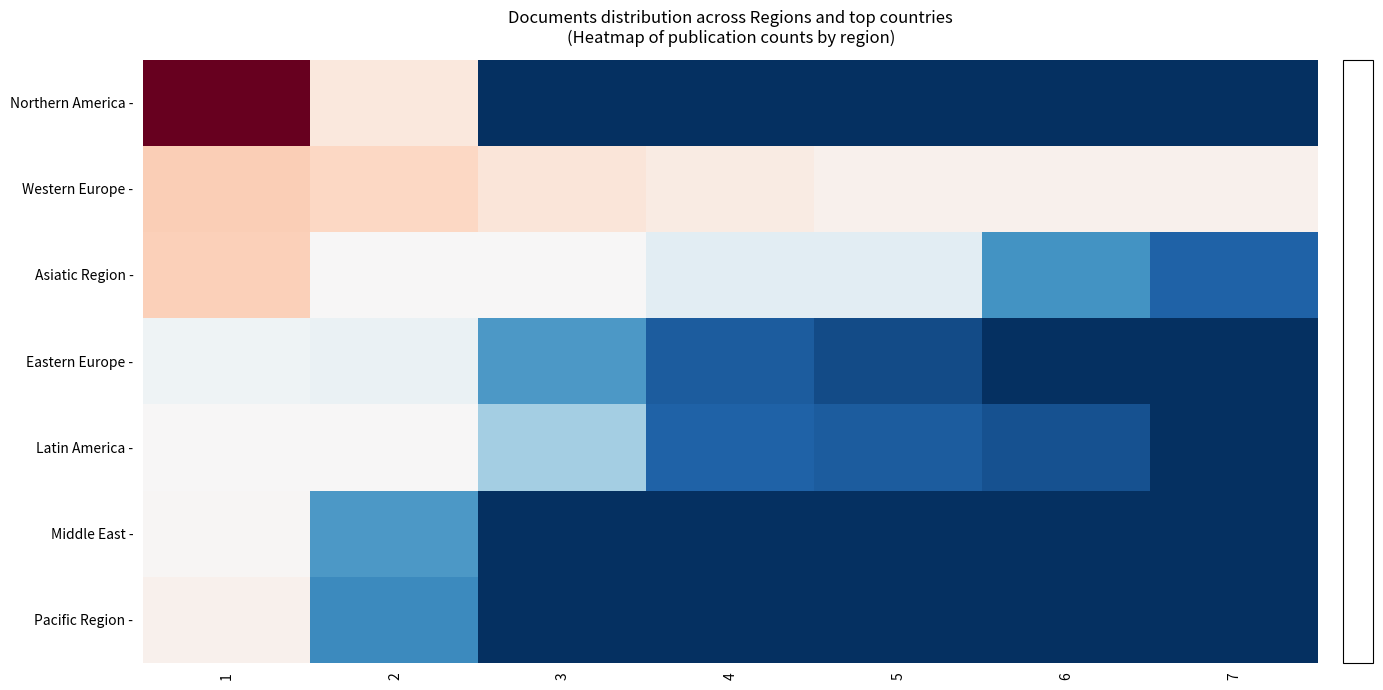

Reading left to right, what are all the values shown in this chart?

Northern America -: 1=1.0	2=0.1	3=-0.0	4=-0.0	5=-0.0	6=-0.0	7=-0.0
Western Europe -: 1=0.2	2=0.2	3=0.1	4=0.1	5=0.0	6=0.0	7=0.0
Asiatic Region -: 1=0.2	2=0.0	3=0.0	4=-0.0	5=-0.0	6=-0.0	7=-0.0
Eastern Europe -: 1=-0.0	2=-0.0	3=-0.0	4=-0.0	5=-0.0	6=-0.0	7=-0.0
Latin America -: 1=0.0	2=0.0	3=-0.0	4=-0.0	5=-0.0	6=-0.0	7=-0.0
Middle East -: 1=0.0	2=-0.0	3=-0.0	4=-0.0	5=-0.0	6=-0.0	7=-0.0
Pacific Region -: 1=0.0	2=-0.0	3=-0.0	4=-0.0	5=-0.0	6=-0.0	7=-0.0